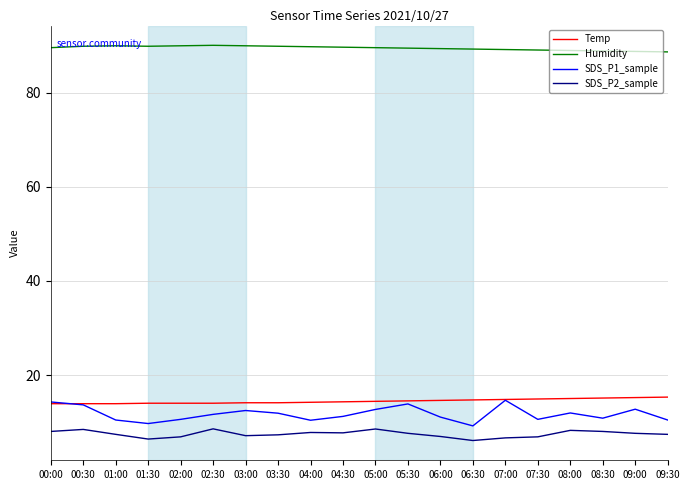

Is this an area chart (filled region under the line)?

No